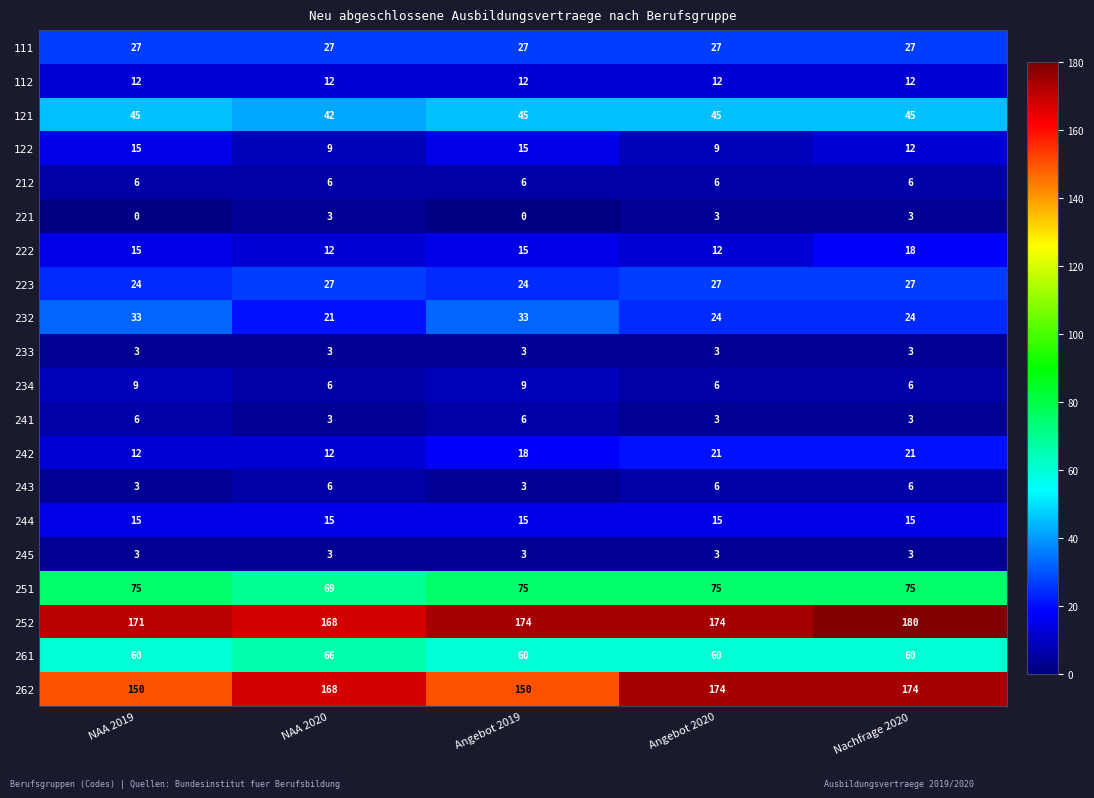

What is the difference between the second highest and minimum values in the 122 series?

6